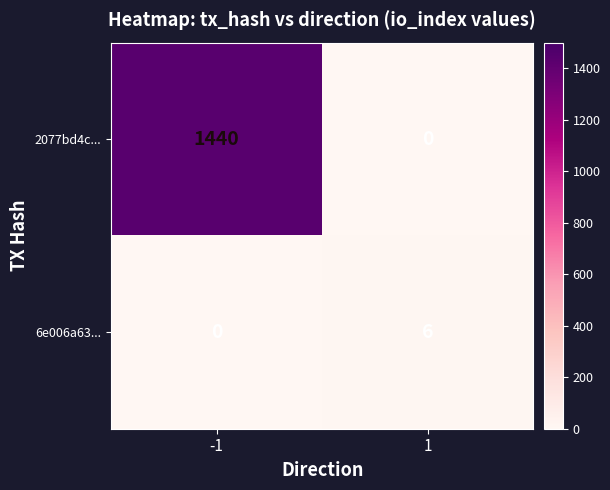

What is the average value of the 6e006a63... series?

3